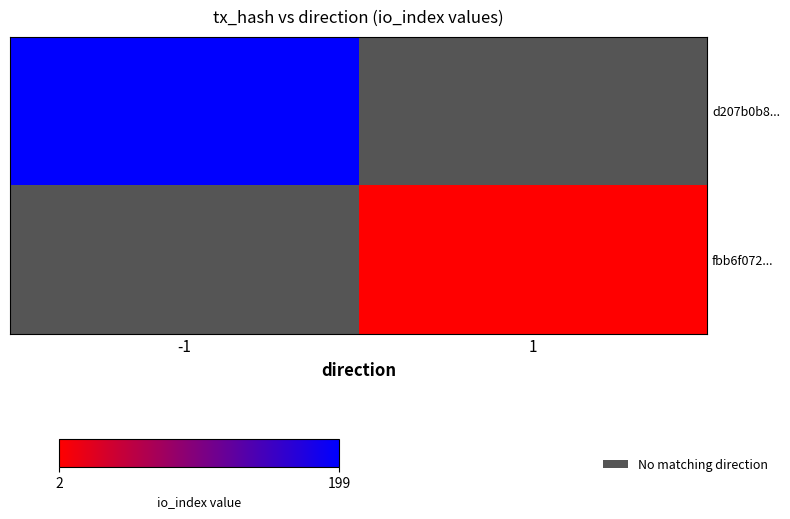

True or false: d207b0b8... has a value of 199.0 at -1.

True